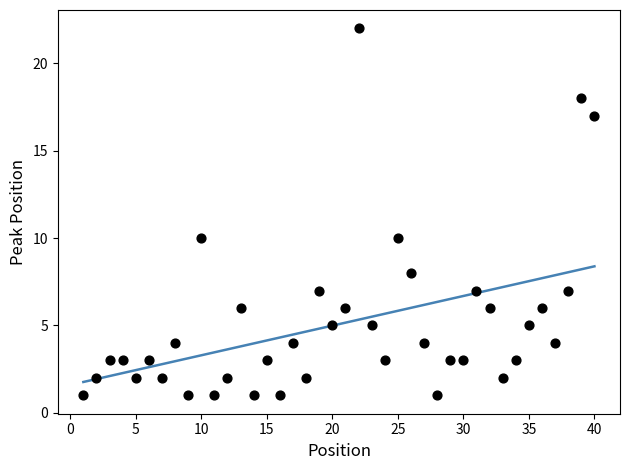

What is the range of X values (max minus min)?

39